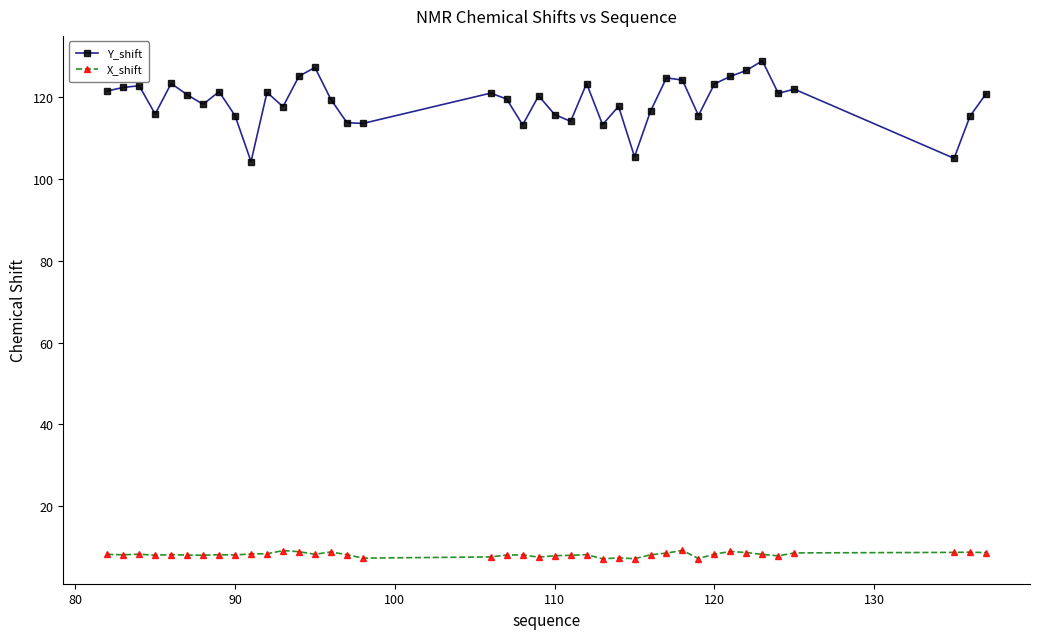

True or false: Y_shift has more than 0 points higher than both neighbors.

True